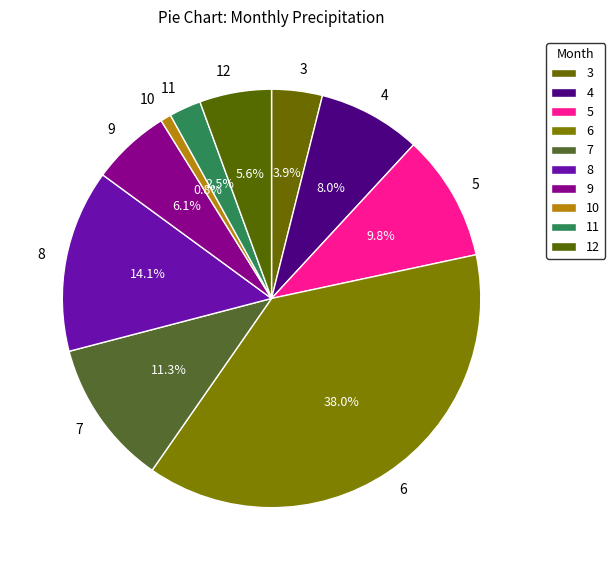

Does 3 represent more than half of the total?

No